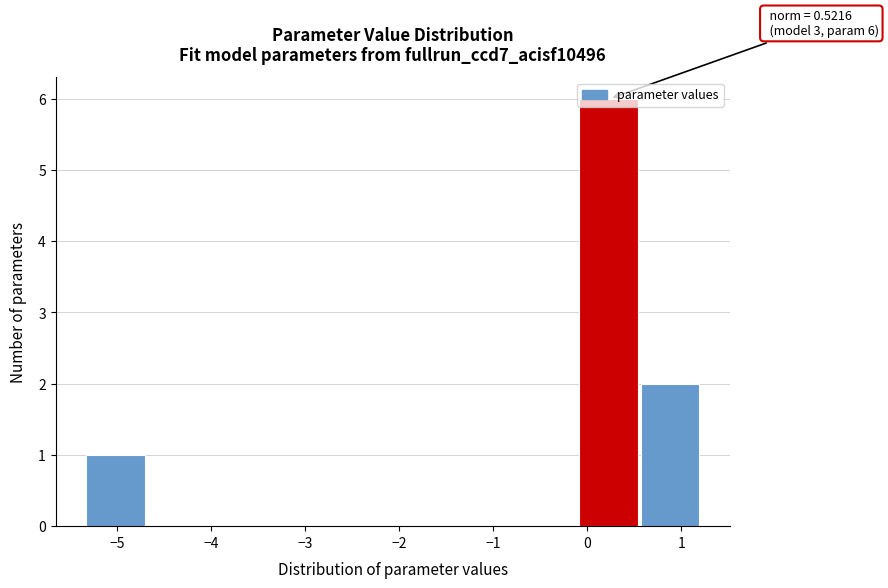

Which range on the x-axis has the tallest bar?

-0.1 to 0.6